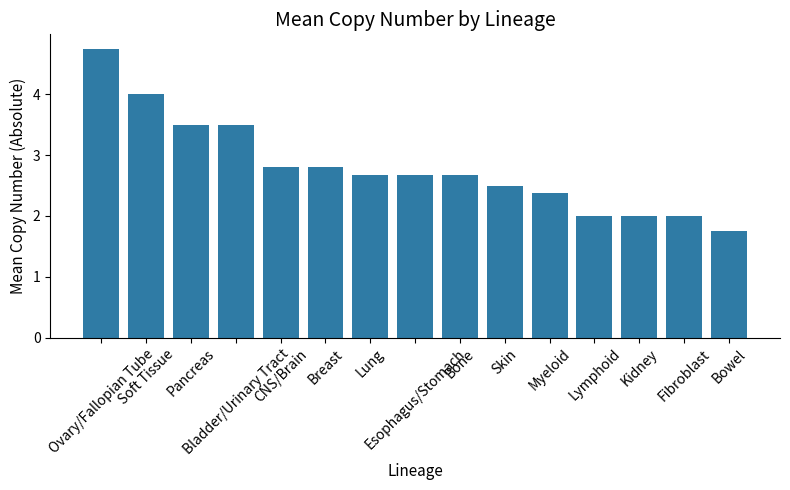

Count the number of data series in this chart.

1